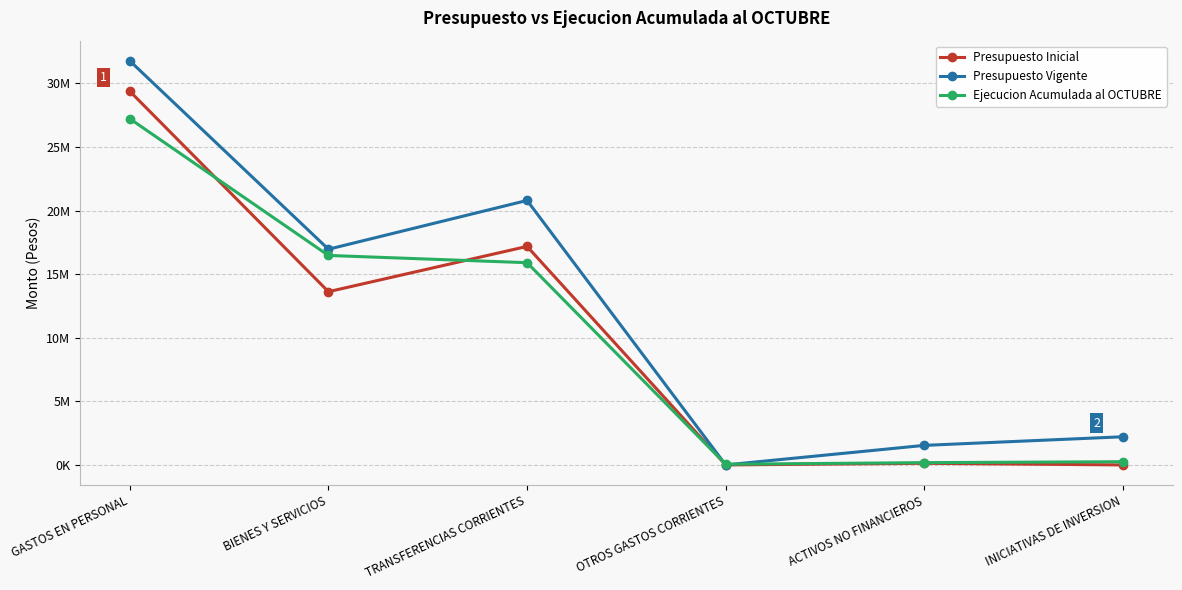

How many times do Presupuesto Inicial and Ejecucion Acumulada al OCTUBRE cross each other?

3